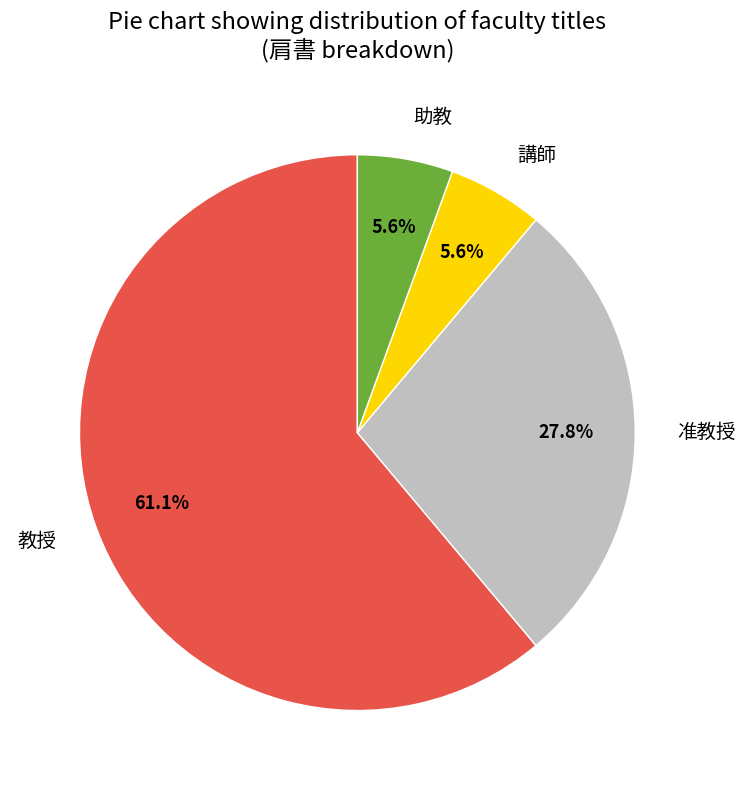

Between 准教授 and 講師, which is larger?

准教授